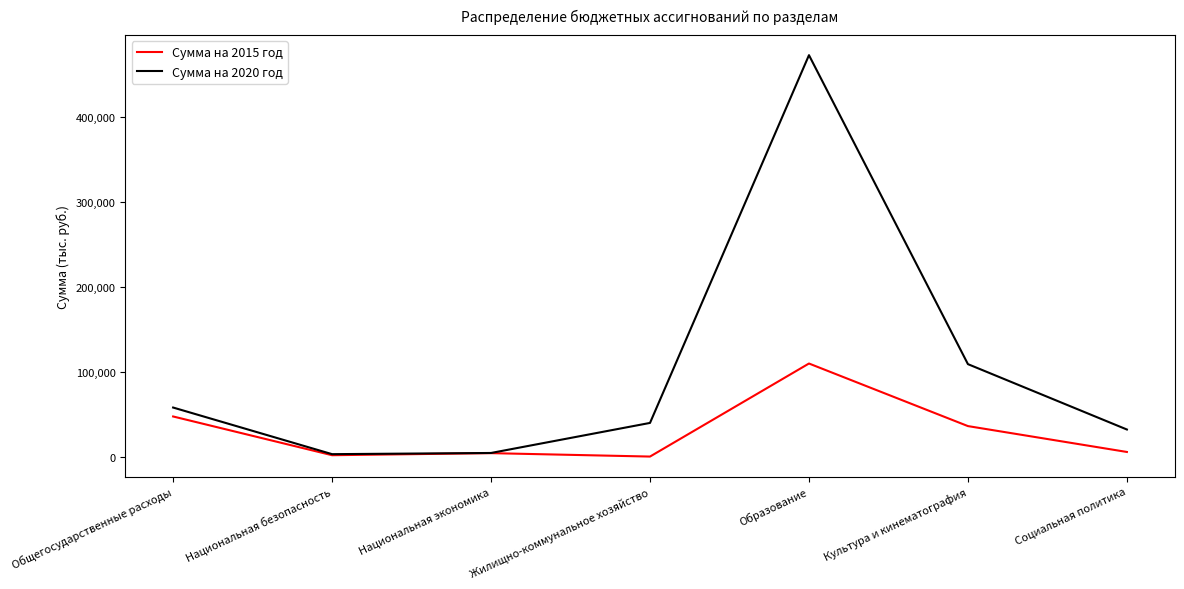

Is the value of Сумма на 2015 год at Национальная безопасность greater than the value of Сумма на 2020 год at Жилищно-коммунальное хозяйство?

No